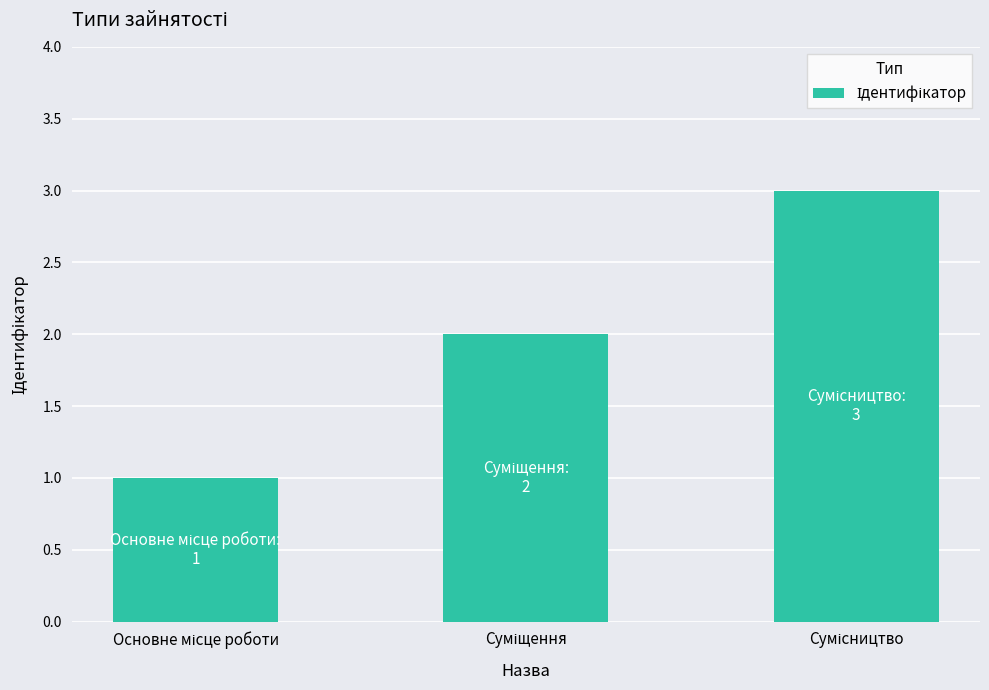

What is the maximum value shown in the chart?

3